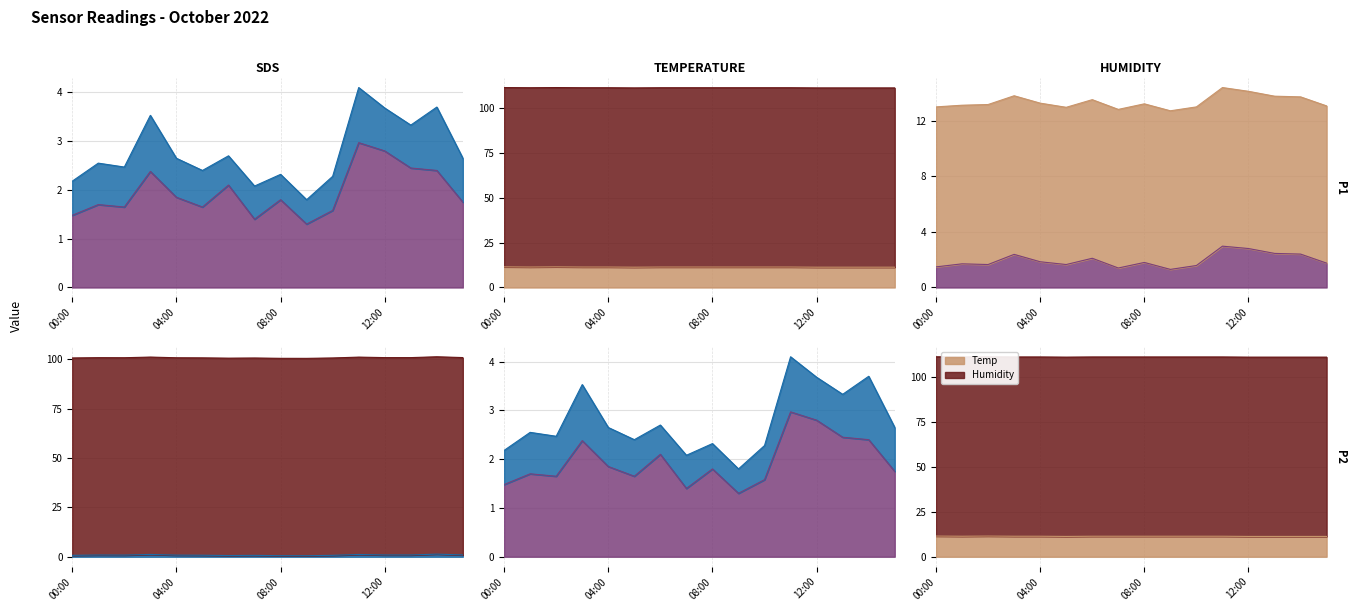

List the labels in order of SDS_P1 value, largest first.

11:00, 12:00, 13:00, 14:00, 03:00, 06:00, 04:00, 08:00, 15:00, 01:00, 02:00, 05:00, 10:00, 00:00, 07:00, 09:00